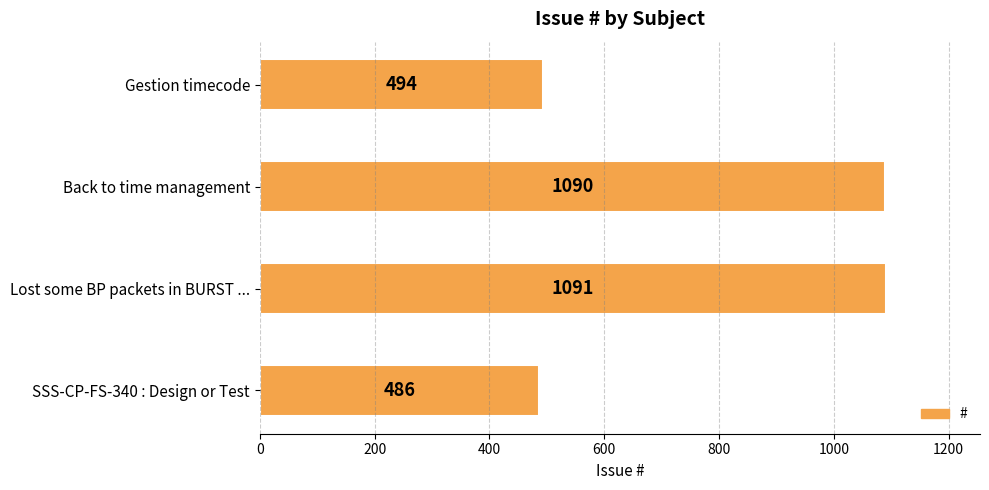

What is the difference between the maximum and minimum values?

605